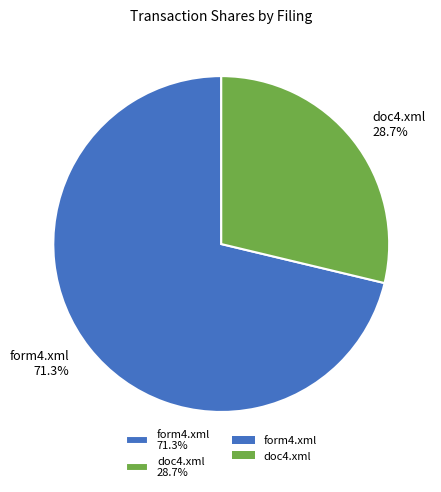

Is the sum of form4.xml and doc4.xml greater than half?

Yes